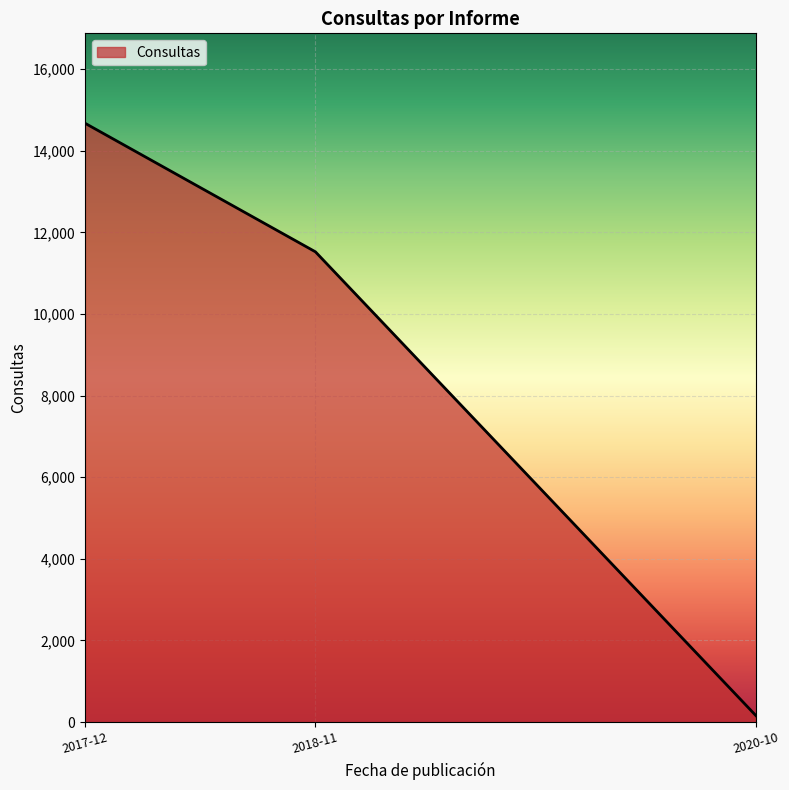

Is it true that the value at 2018-11 is 7842?

False